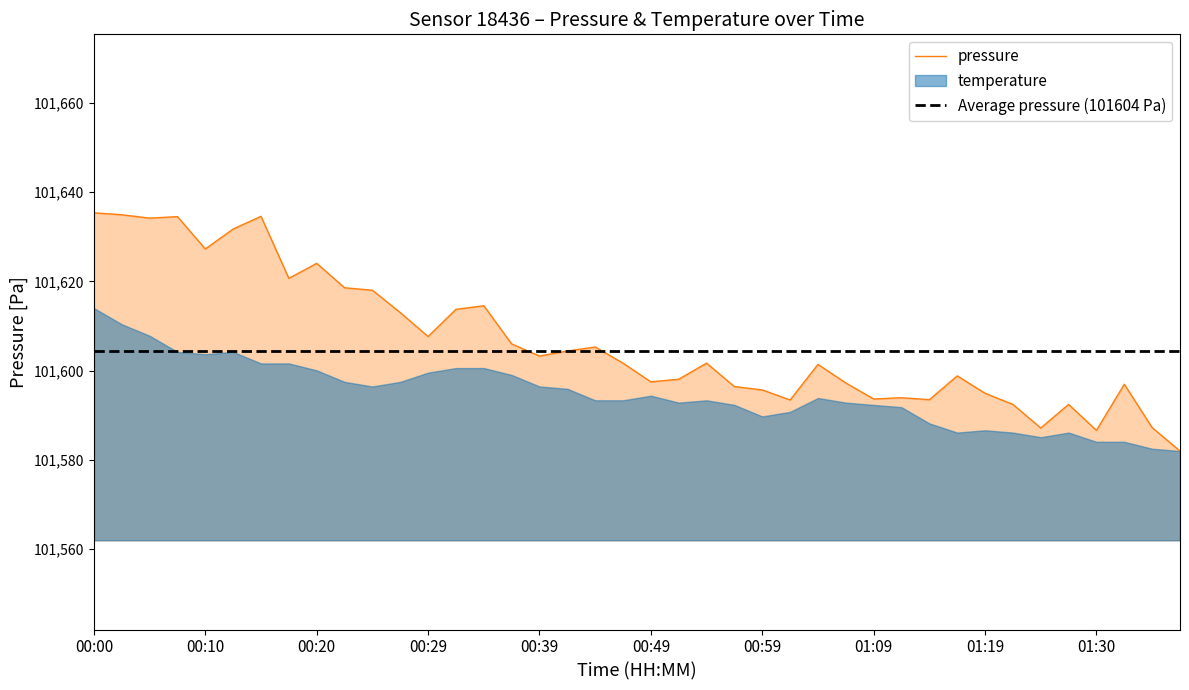

Reading right to left, what are all the values shown in this chart?

01:37=101582.0	01:35=101587.2	01:32=101597.0	01:30=101586.6	01:27=101592.4	01:25=101587.2	01:22=101592.4	01:19=101594.9	01:16=101598.8	01:14=101593.5	01:11=101593.9	01:09=101593.7	01:07=101597.2	01:04=101601.4	01:02=101593.4	00:59=101595.7	00:57=101596.4	00:54=101601.7	00:52=101598.1	00:49=101597.5	00:47=101601.7	00:44=101605.3	00:42=101604.4	00:39=101603.3	00:37=101606.0	00:34=101614.6	00:32=101613.8	00:29=101607.7	00:27=101613.0	00:24=101618.0	00:22=101618.6	00:20=101624.1	00:17=101620.7	00:15=101634.6	00:12=101631.8	00:10=101627.3	00:07=101634.5	00:05=101634.2	00:02=101634.9	00:00=101635.4